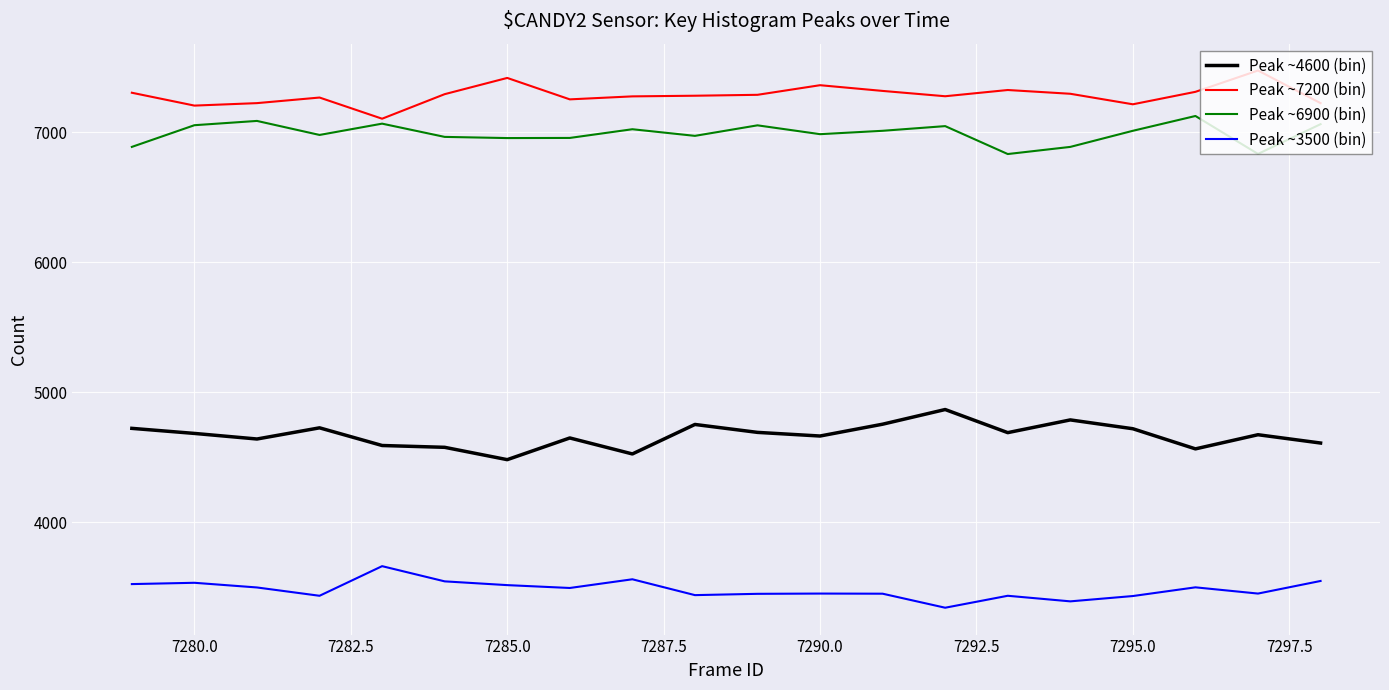

List the series in order of their peak value, highest first.

Peak ~7200 (bin), Peak ~6900 (bin), Peak ~4600 (bin), Peak ~3500 (bin)